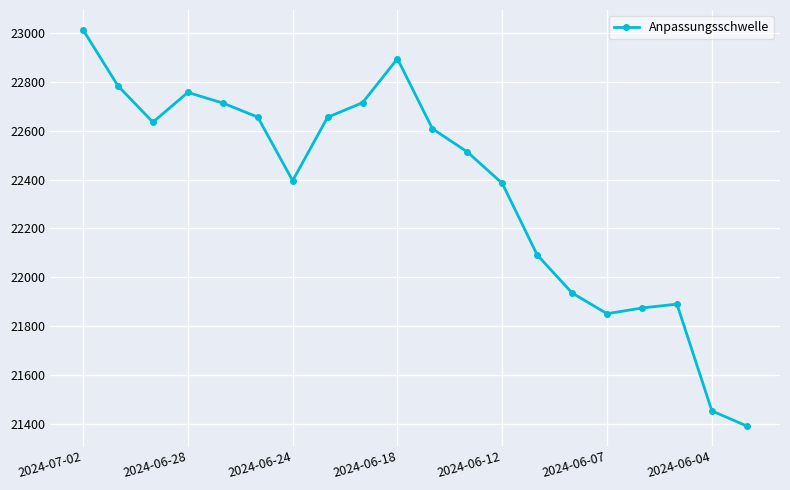

What is the value of the 17th point from the left?

21874.4